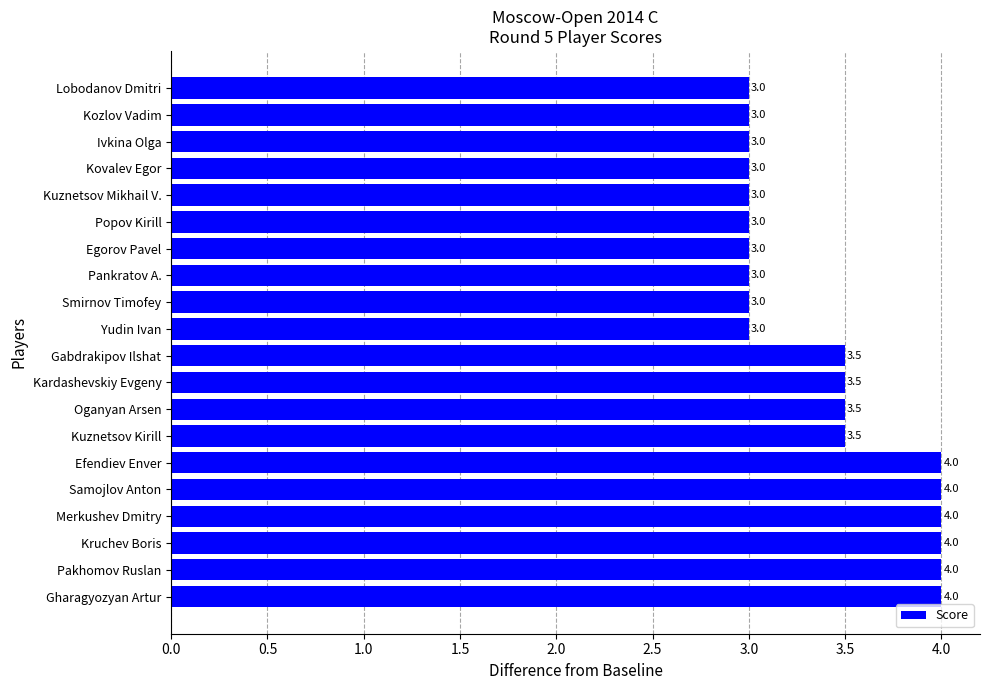

What is the difference between the second highest and second lowest values?

1.0